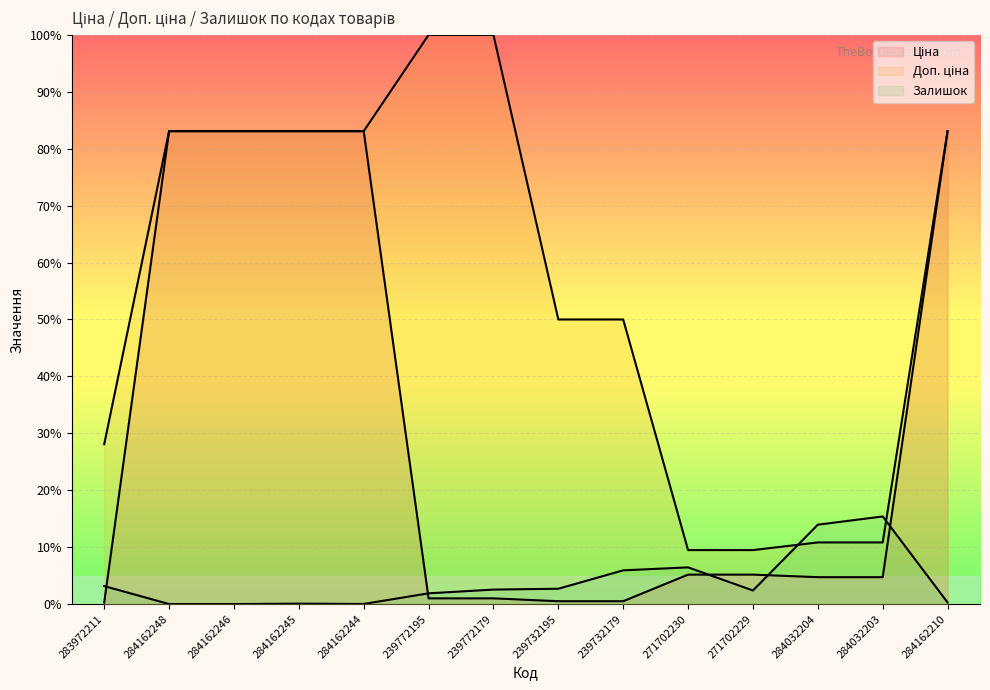

What is the difference between the maximum and minimum values in the Залишок series?

15.4